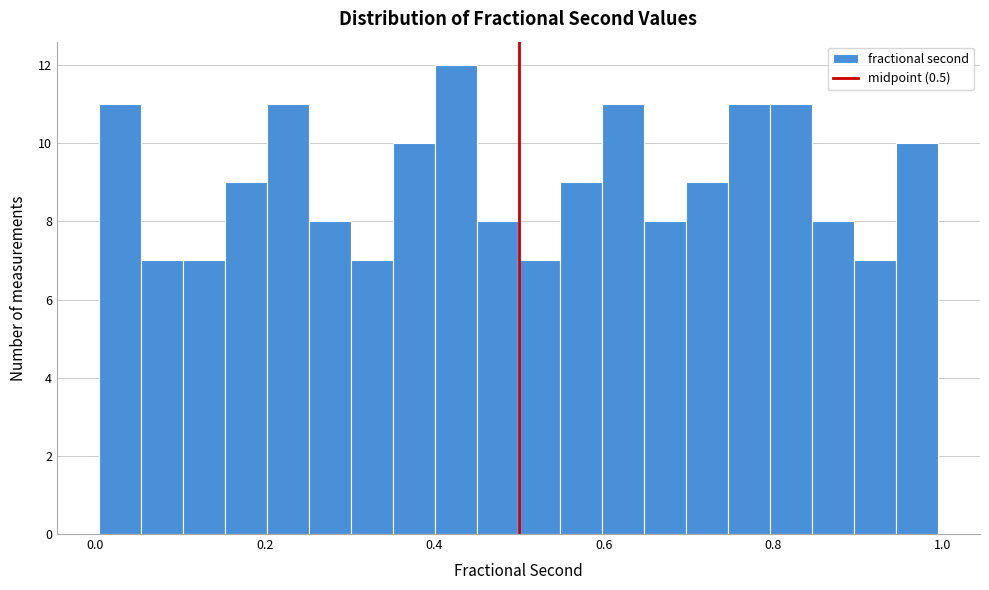

Read against the x-axis, roughly where is the centre of the tallest bar?

0.42